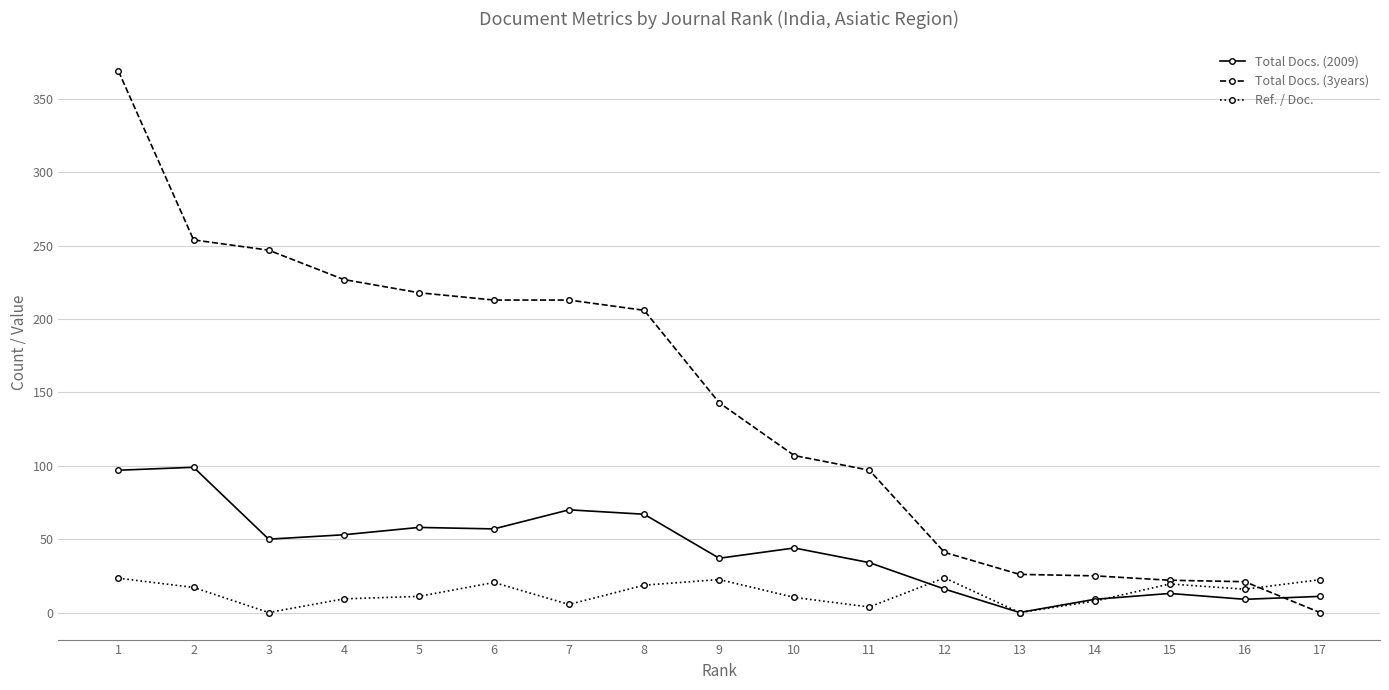

At which label does Total Docs. (2009) first exceed 44?

1